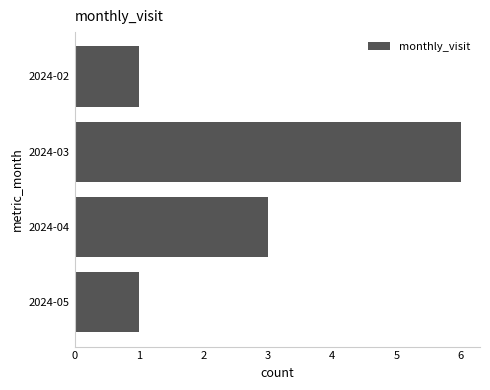

What is the maximum value shown in the chart?

6